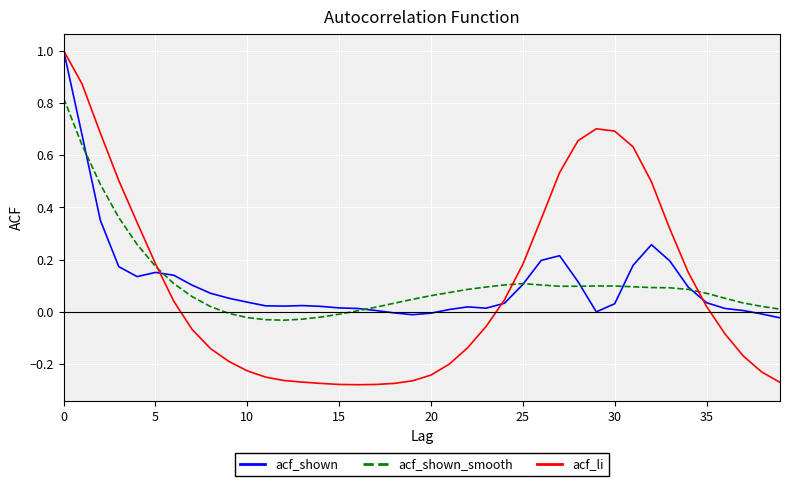

Which series has the widest spread of values?

acf_li